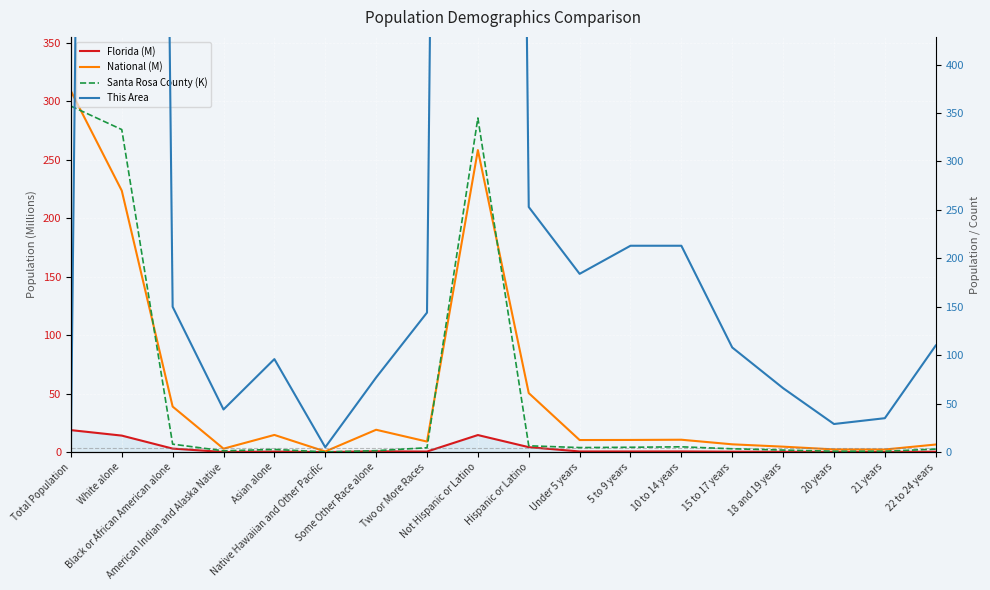

Rank the series by their maximum value, from lowest to highest.

Florida (M), National (M), Santa Rosa County (K), This Area